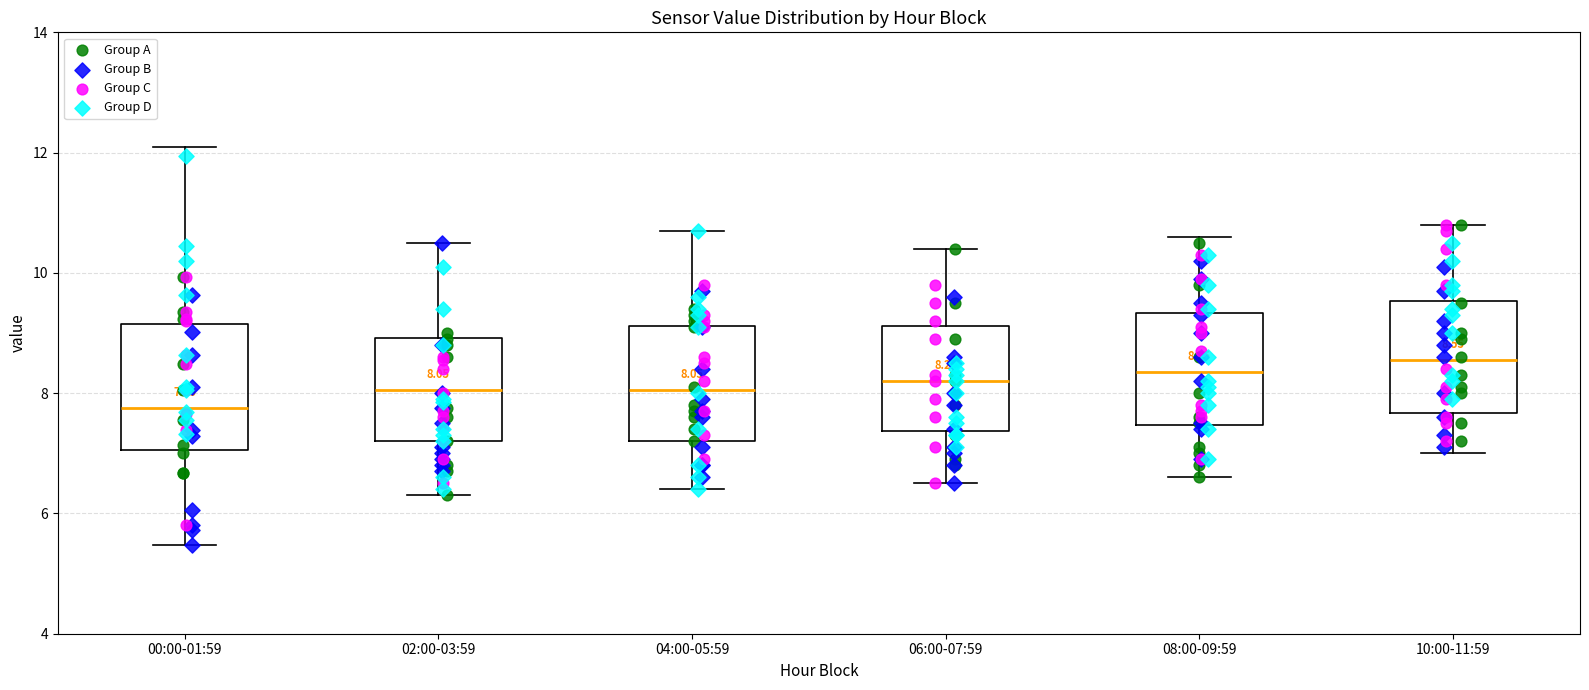

Which box has the lowest median line?

00:00-01:59